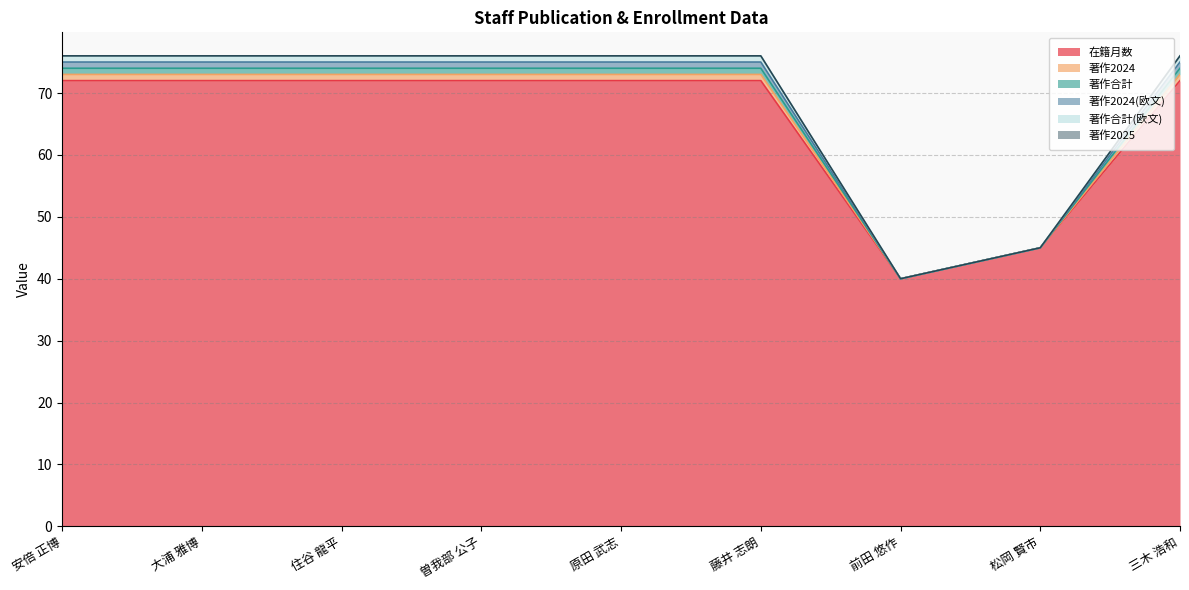

Where is the first local minimum for 著作合計(欧文)?

前田 悠作